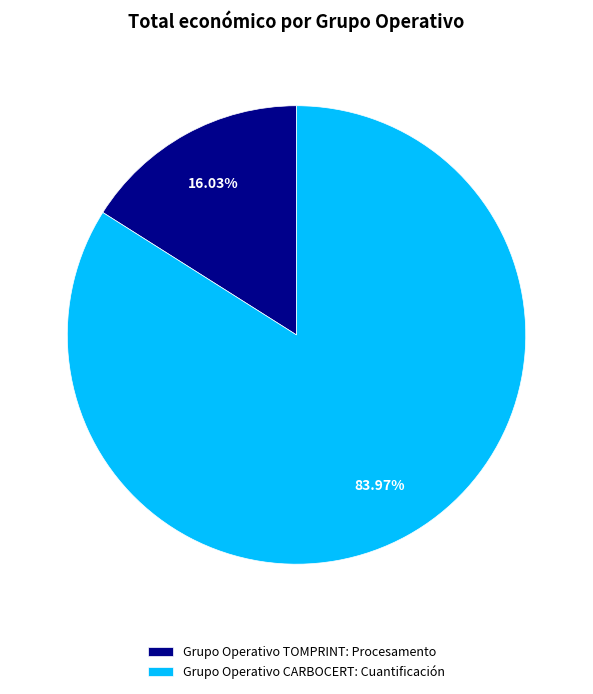

To the nearest percent, what is the difference between the largest and smallest slice percentages?

68%